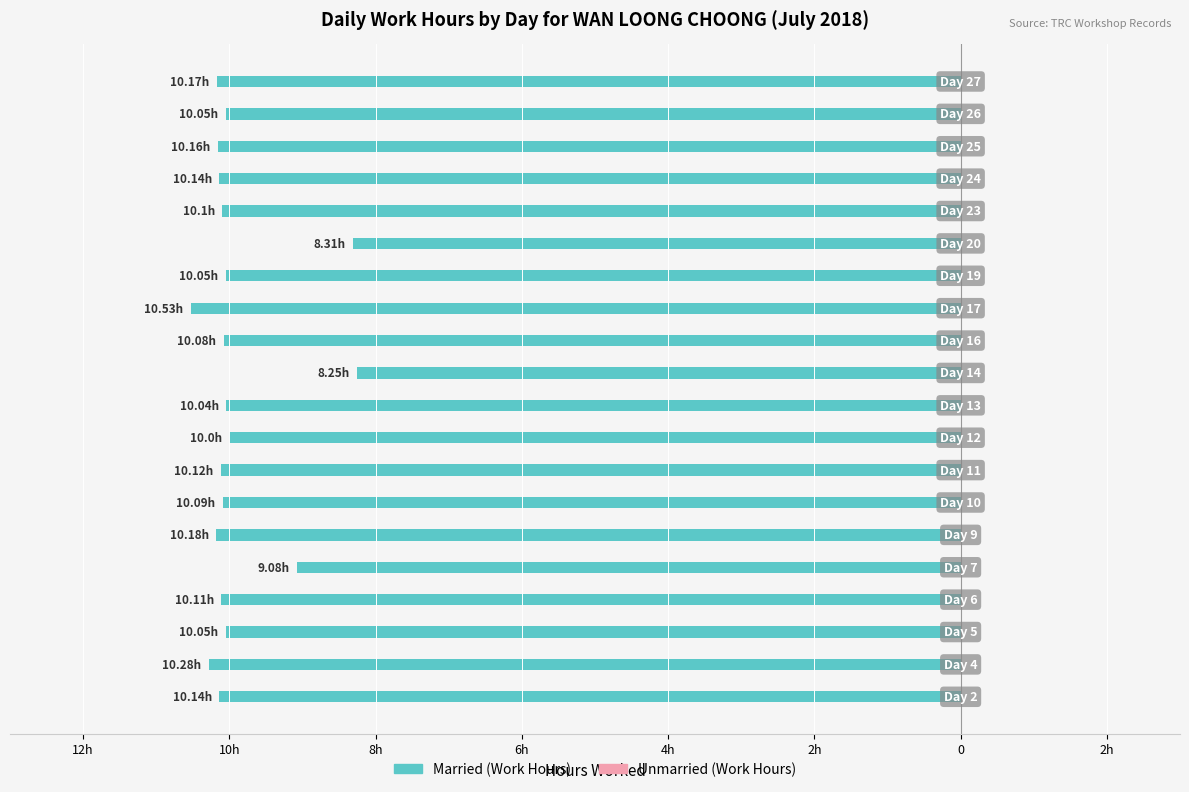

Does the chart contain any negative values?

Yes